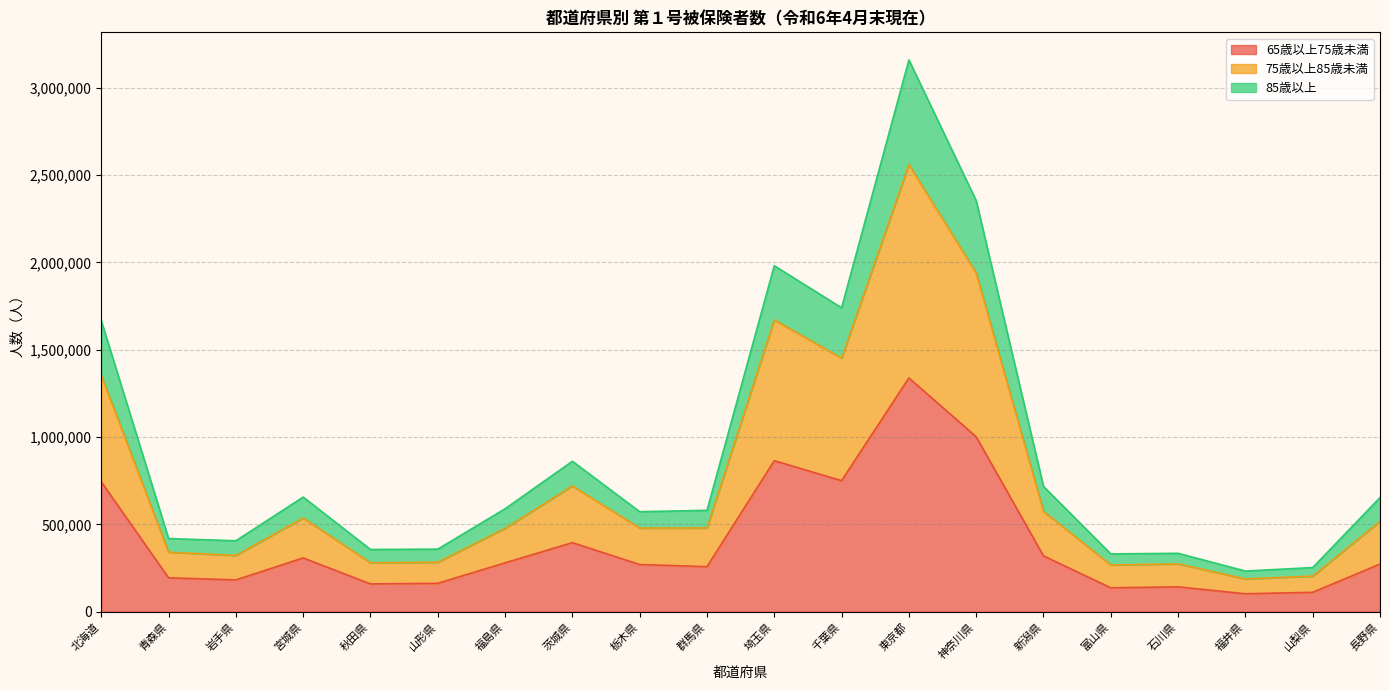

What is the highest value of the 65歳以上75歳未満 series?

1338602